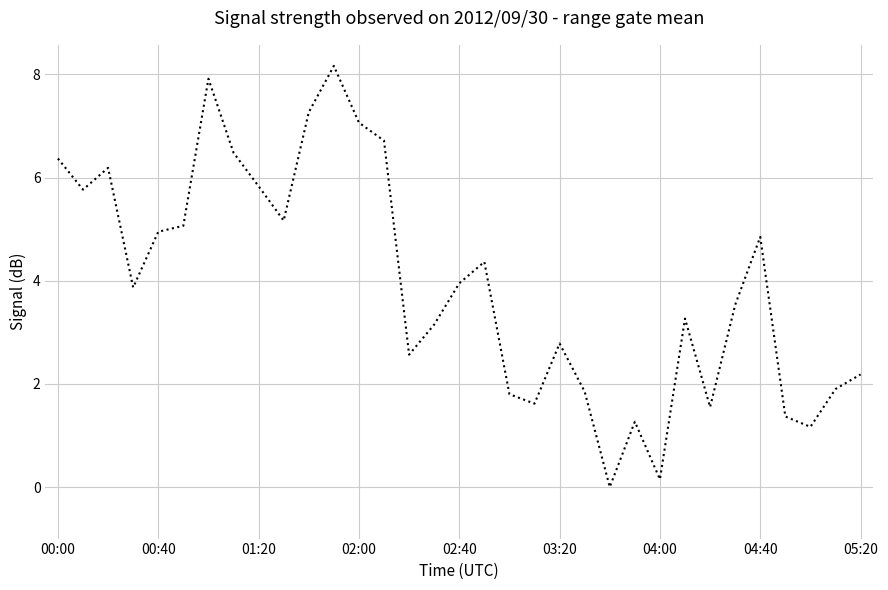

What is the difference between the maximum and minimum values?

8.2